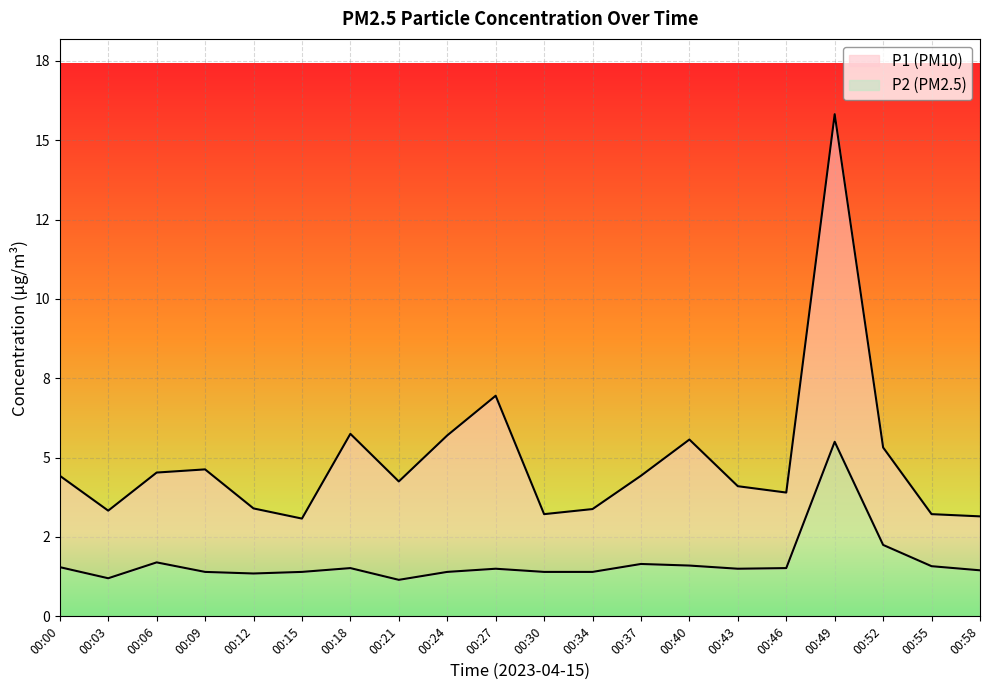

Reading left to right, what are all the values shown in this chart?

P1: 00:00=4.4	00:03=3.3	00:06=4.5	00:09=4.6	00:12=3.4	00:15=3.1	00:18=5.8	00:21=4.2	00:24=5.7	00:27=7.0	00:30=3.2	00:34=3.4	00:37=4.4	00:40=5.6	00:43=4.1	00:46=3.9	00:49=15.8	00:52=5.3	00:55=3.2	00:58=3.1
P2: 00:00=1.6	00:03=1.2	00:06=1.7	00:09=1.4	00:12=1.4	00:15=1.4	00:18=1.5	00:21=1.1	00:24=1.4	00:27=1.5	00:30=1.4	00:34=1.4	00:37=1.6	00:40=1.6	00:43=1.5	00:46=1.5	00:49=5.5	00:52=2.2	00:55=1.6	00:58=1.4